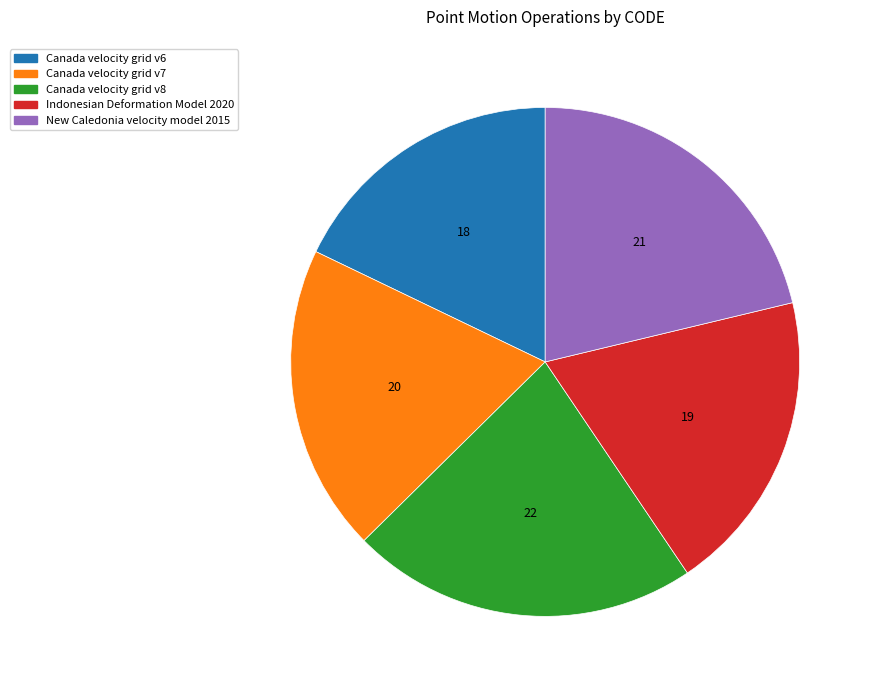

The Canada velocity grid v8 slice represents 13% of the pie. True or false?

False